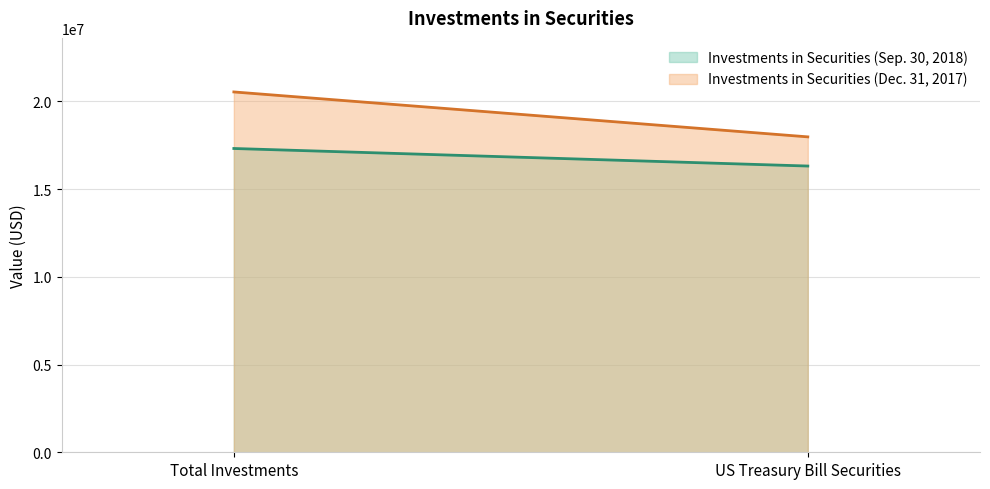

Read the Investments in Securities (Sep. 30, 2018) (line) value at US Treasury Bill Securities, to the nearest 10.

16318320